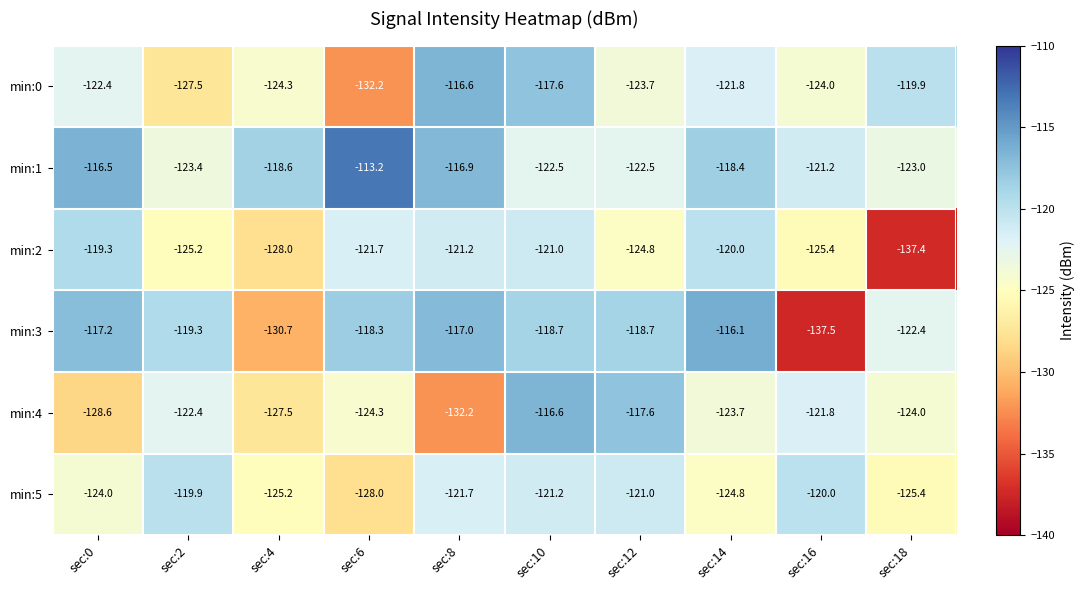

What is the difference between the maximum and second lowest values in the min:3 series?

14.6